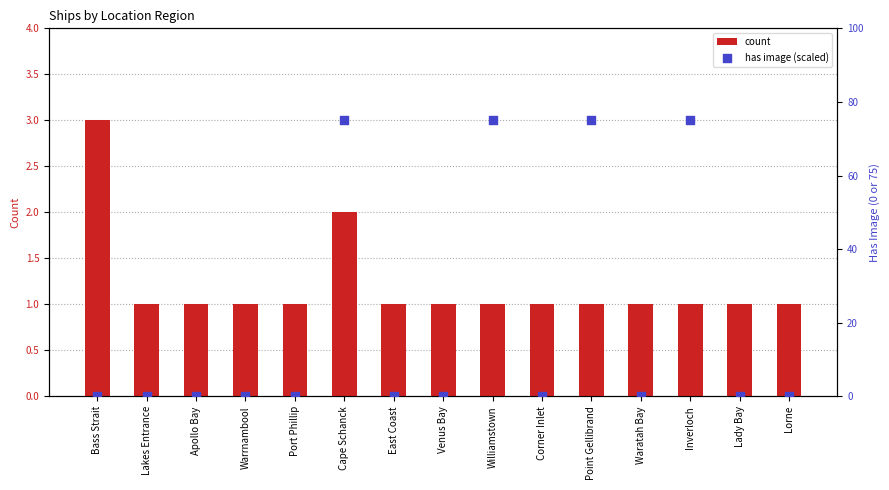

Which series contains the highest Y value?

has image (scaled)